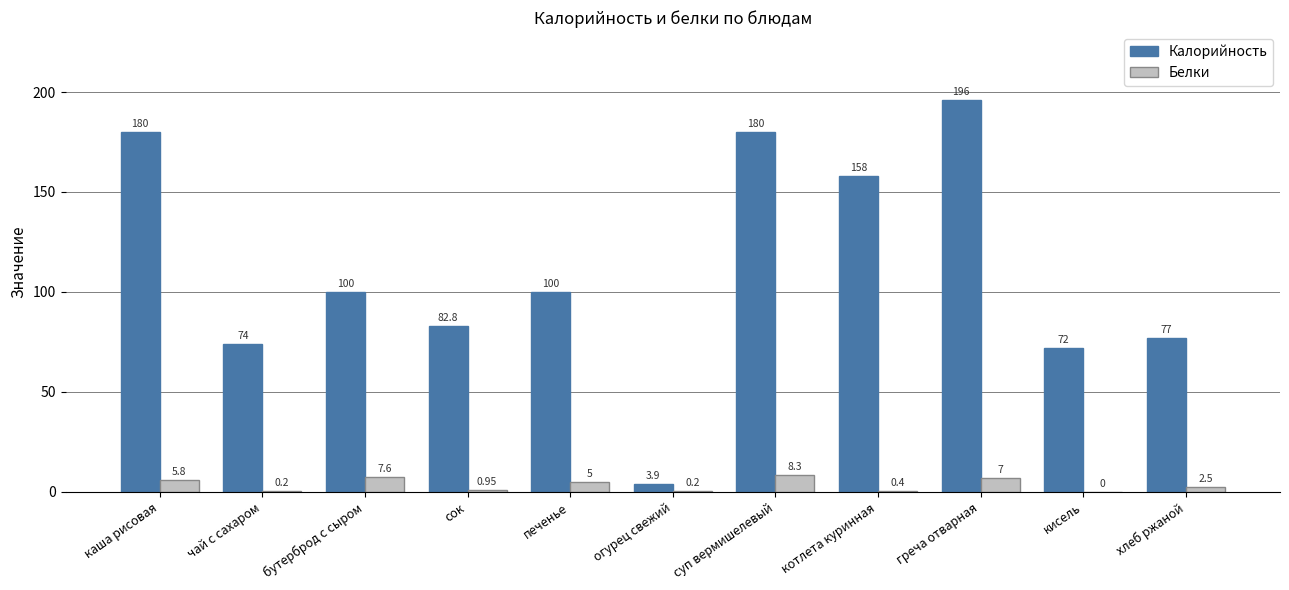

Between печенье and греча отварная, which series saw the biggest shift?

Калорийность